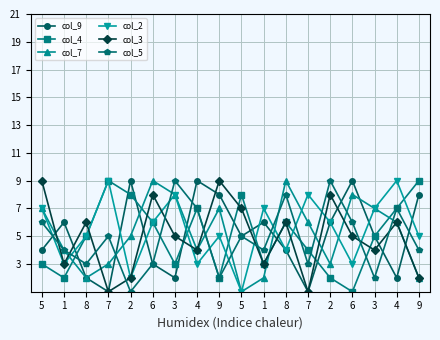

At which category is the sum across all series the highest?

8